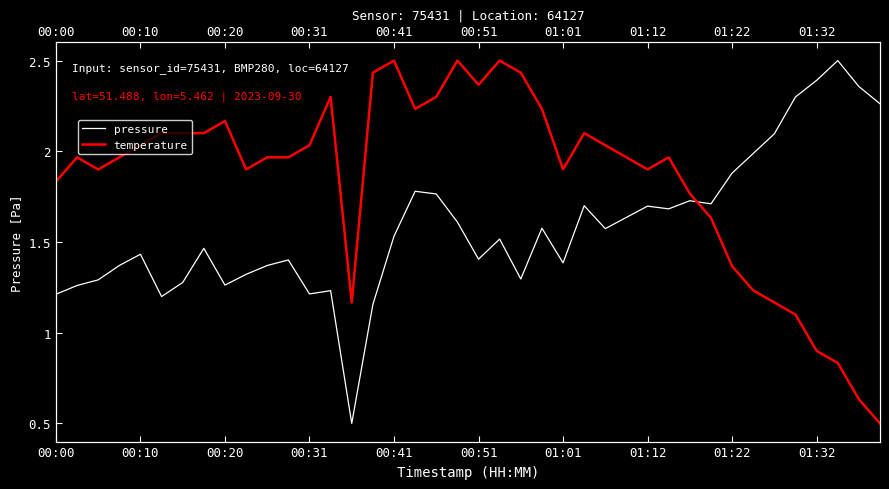

What are all the series names shown in the legend?

pressure, temperature